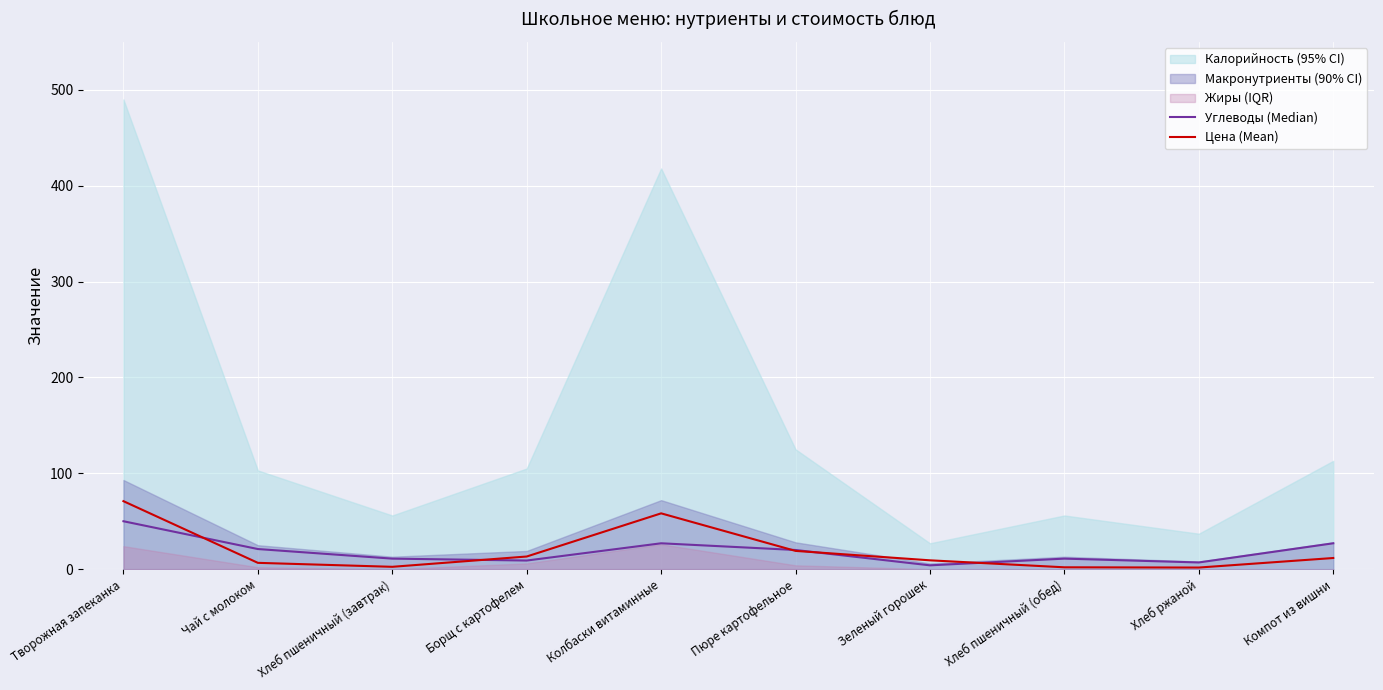

List the series in order of their peak value, lowest first.

Углеводы (Median), Цена (Mean)